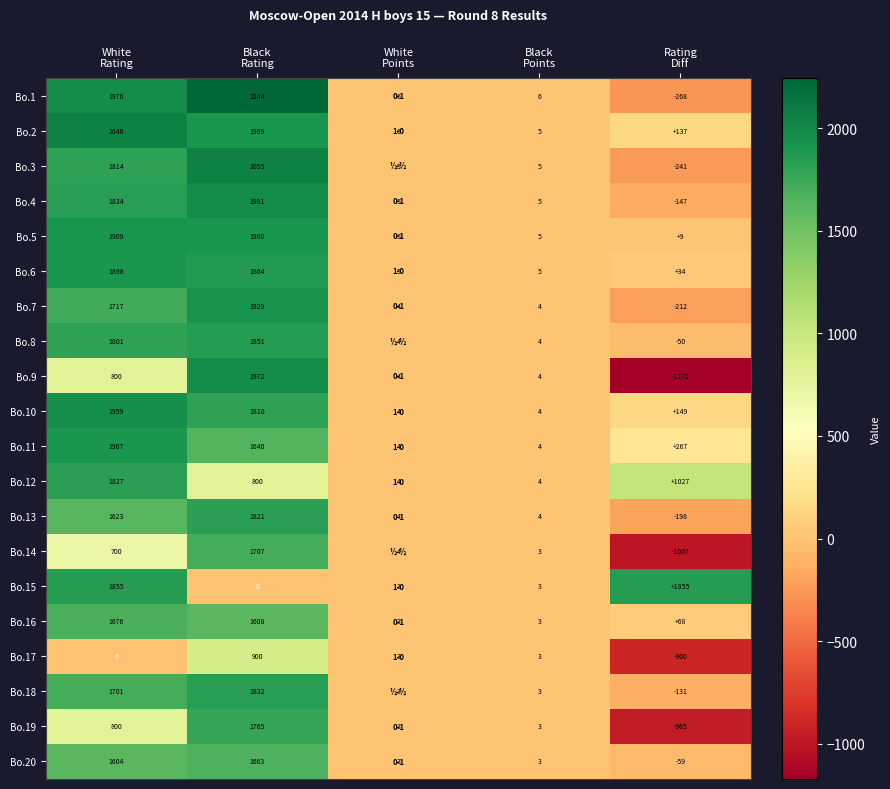

How many Bo.9 values are between 4 and 800?

3